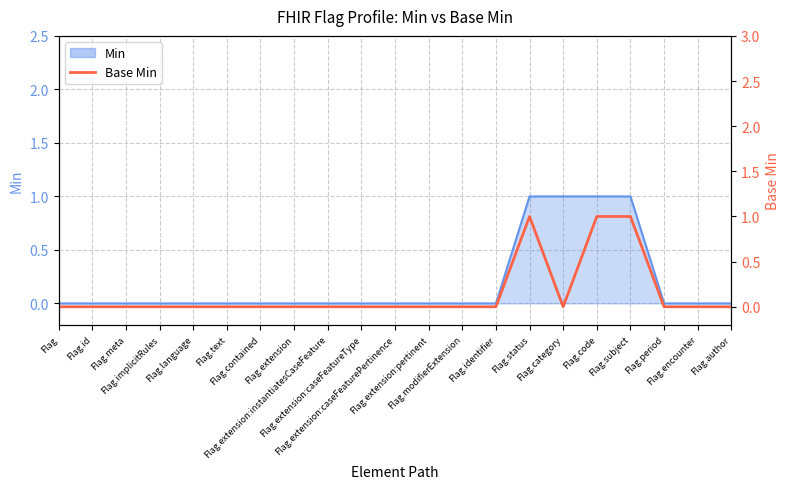

Reading left to right, extract all data points from this chart.

Flag=0	Flag.id=0	Flag.meta=0	Flag.implicitRules=0	Flag.language=0	Flag.text=0	Flag.contained=0	Flag.extension=0	Flag.extension:instantiatesCaseFeature=0	Flag.extension:caseFeatureType=0	Flag.extension:caseFeaturePertinence=0	Flag.extension:pertinent=0	Flag.modifierExtension=0	Flag.identifier=0	Flag.status=1	Flag.category=0	Flag.code=1	Flag.subject=1	Flag.period=0	Flag.encounter=0	Flag.author=0